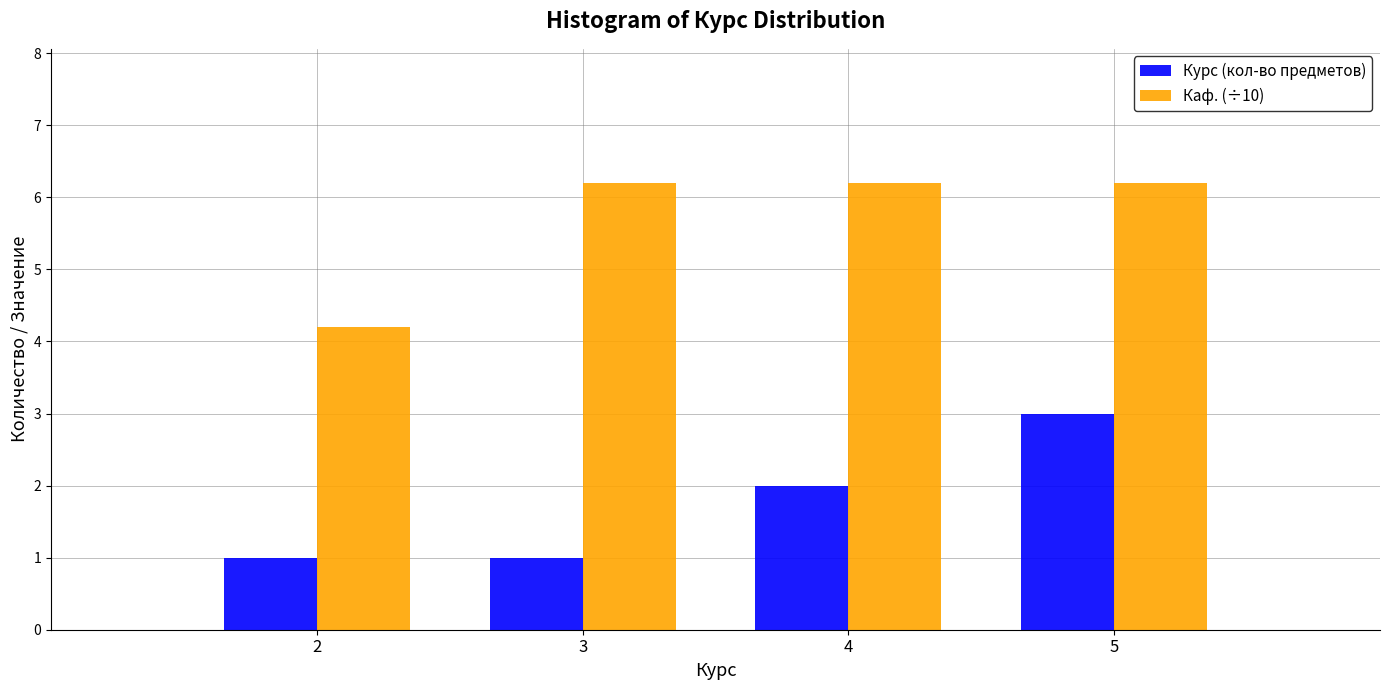

Reading left to right, what are all the values shown in this chart?

Курс (кол-во предметов): 2=1.0	3=1.0	4=2.0	5=3.0
Каф. (÷10): 2=4.2	3=6.2	4=6.2	5=6.2